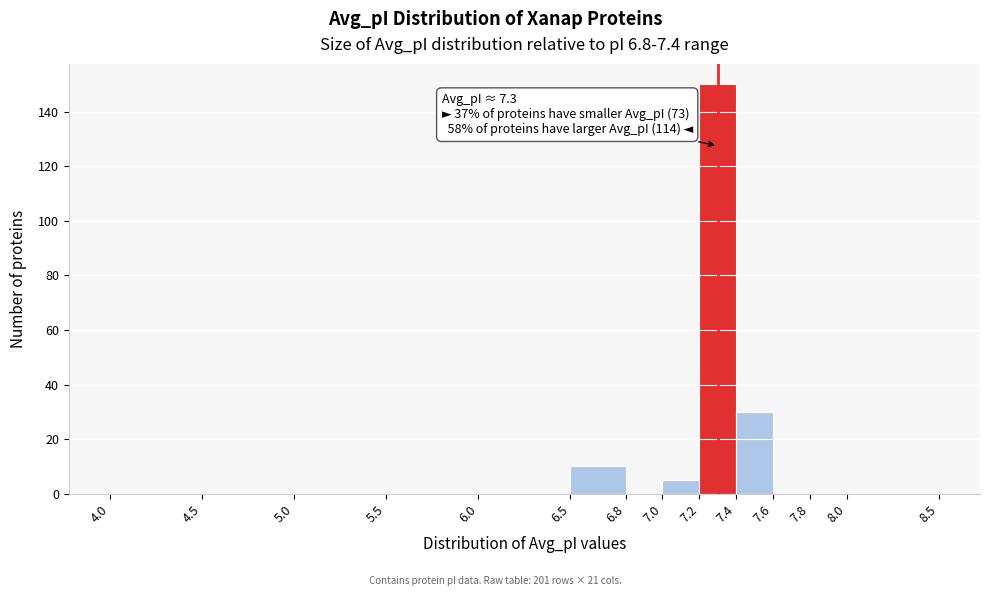

Over which range of the x-axis is the bar tallest?

7.2 to 7.4